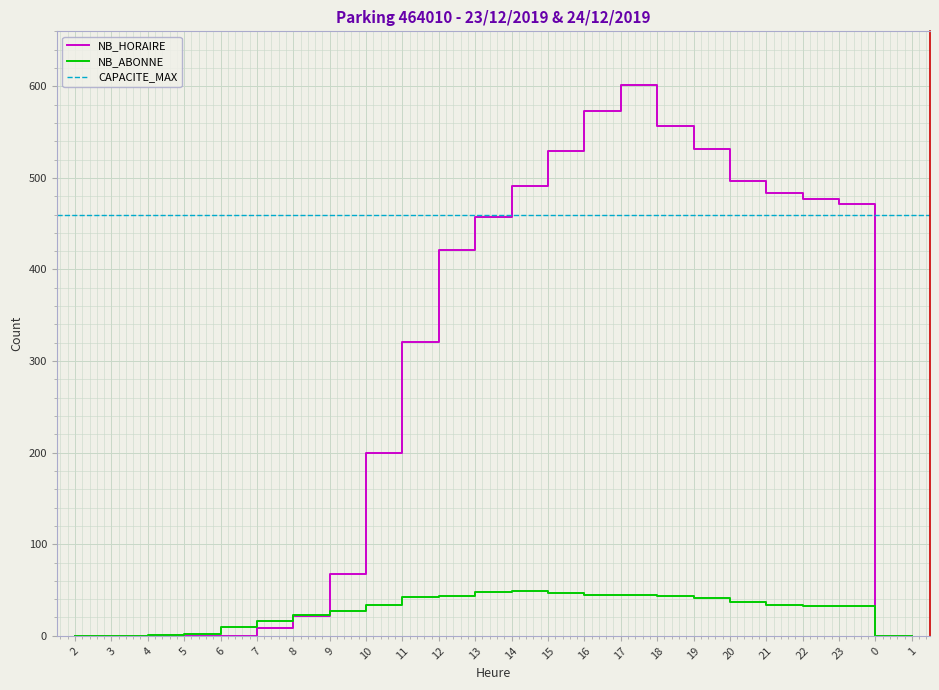

The NB_ABONNE series shows 45 at 17. True or false?

True